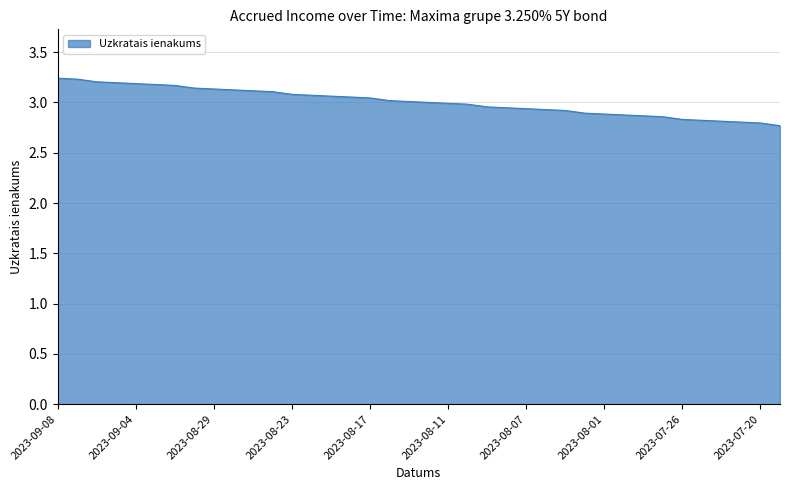

What is the minimum value shown in the chart?

2.8